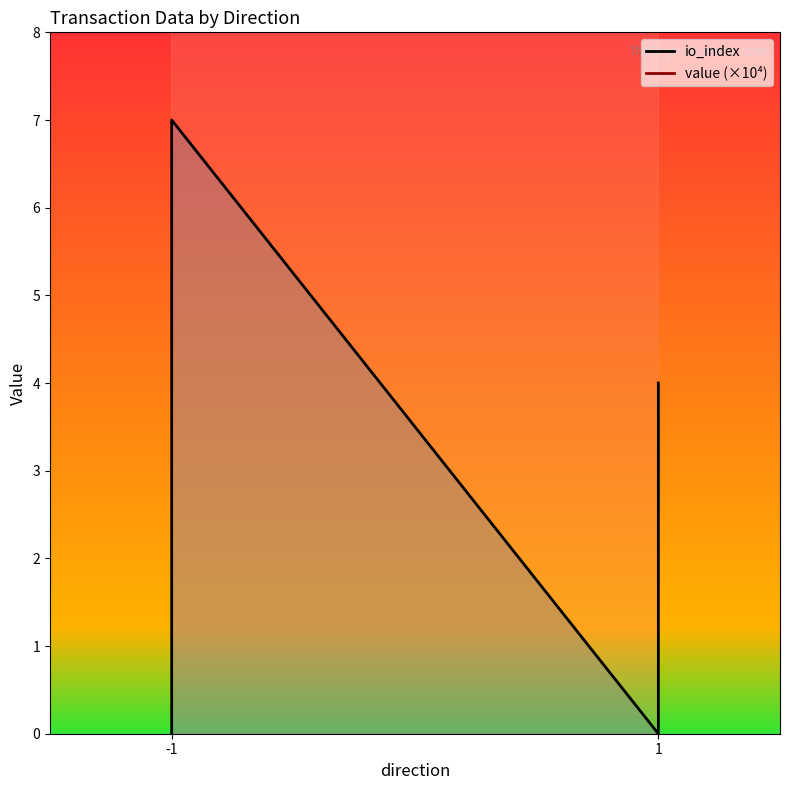

Which series has the largest total across all categories?

value (×10⁴)